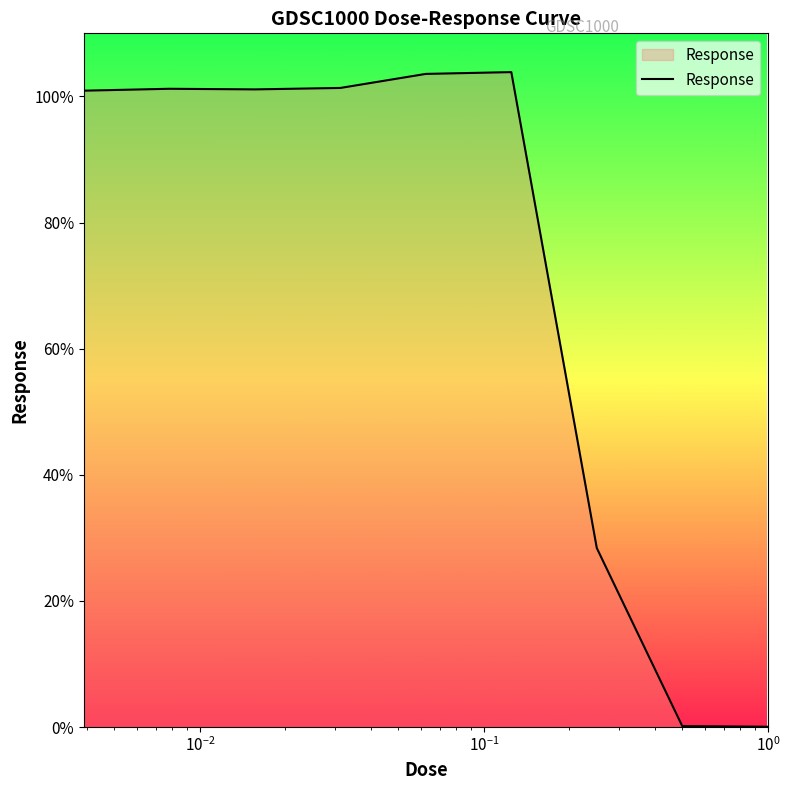

What is the difference between the maximum and minimum values?

103.8